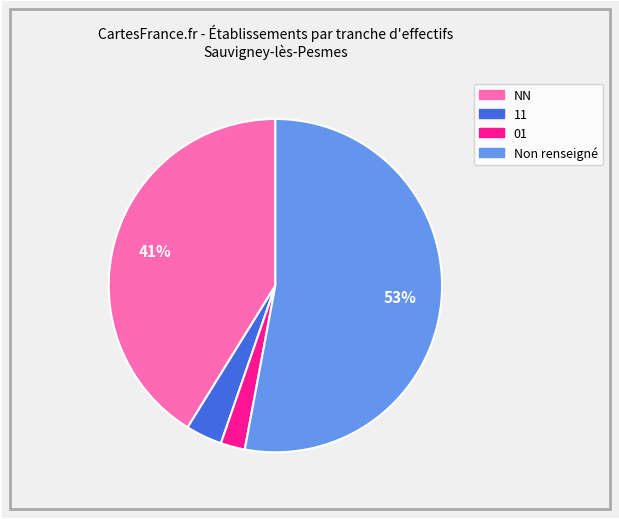

Is there a majority slice in this chart?

Yes